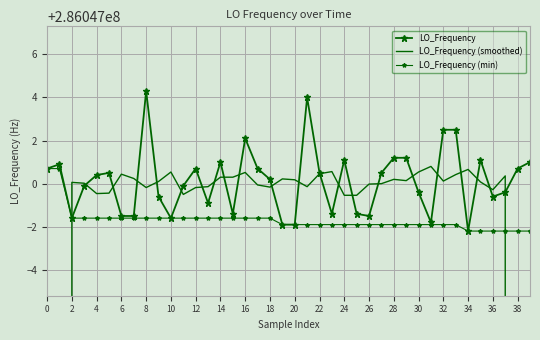

True or false: LO_Frequency (smoothed) and LO_Frequency (min) cross at least once.

True